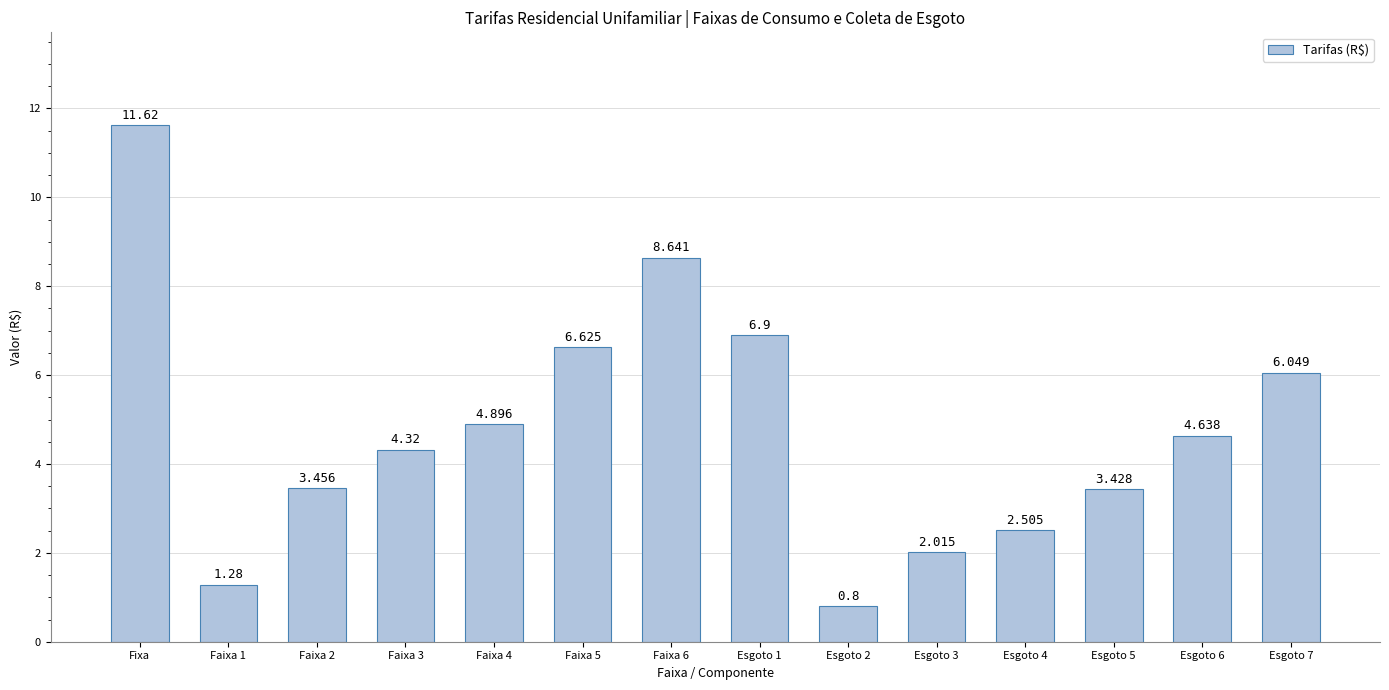

What is the change in value from Faixa 6 to Esgoto 7?

-2.6